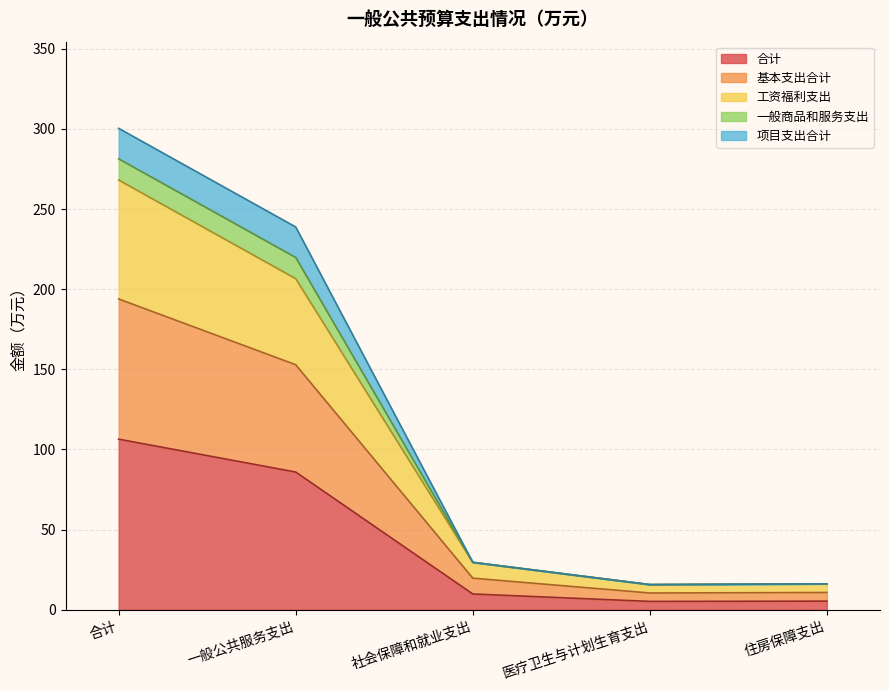

At which category is the sum across all series the highest?

合计